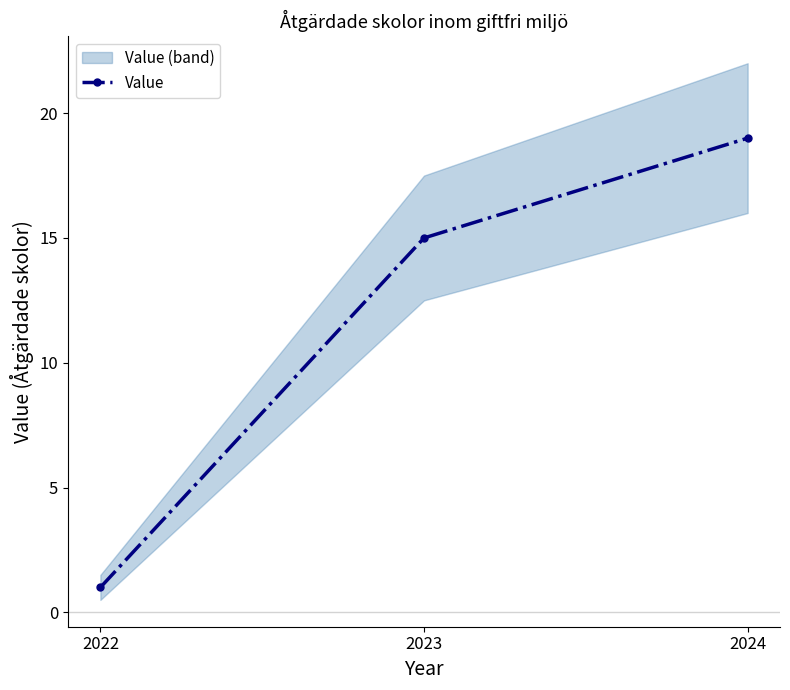

How many data points are above 15?

1